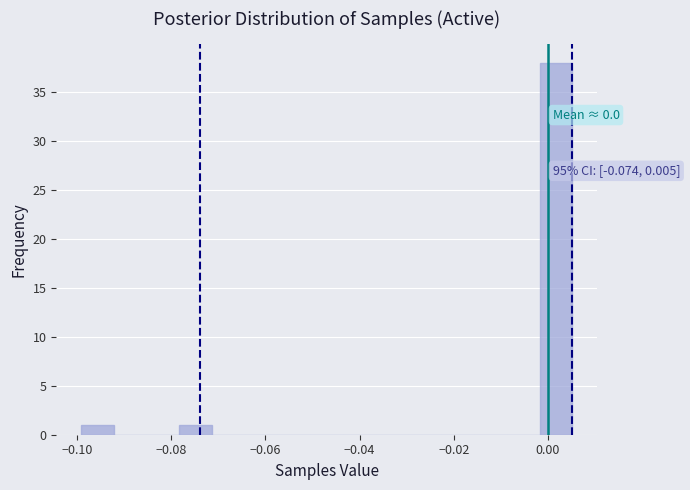

Read against the x-axis, roughly where is the centre of the tallest bar?

0.002